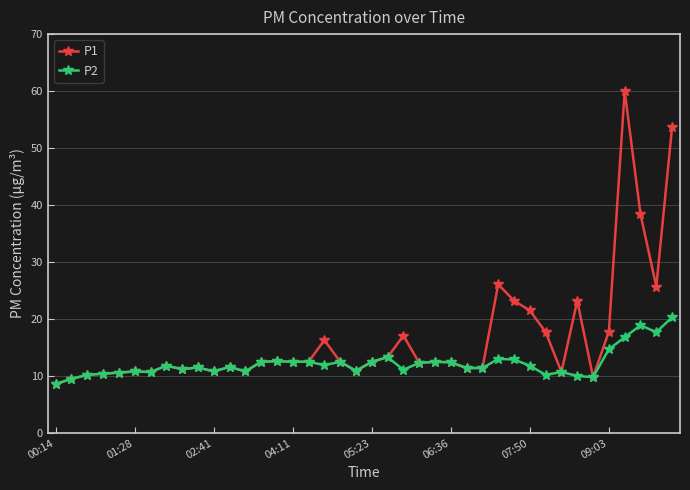

Rank the series by their average value, from highest to lowest.

P1, P2